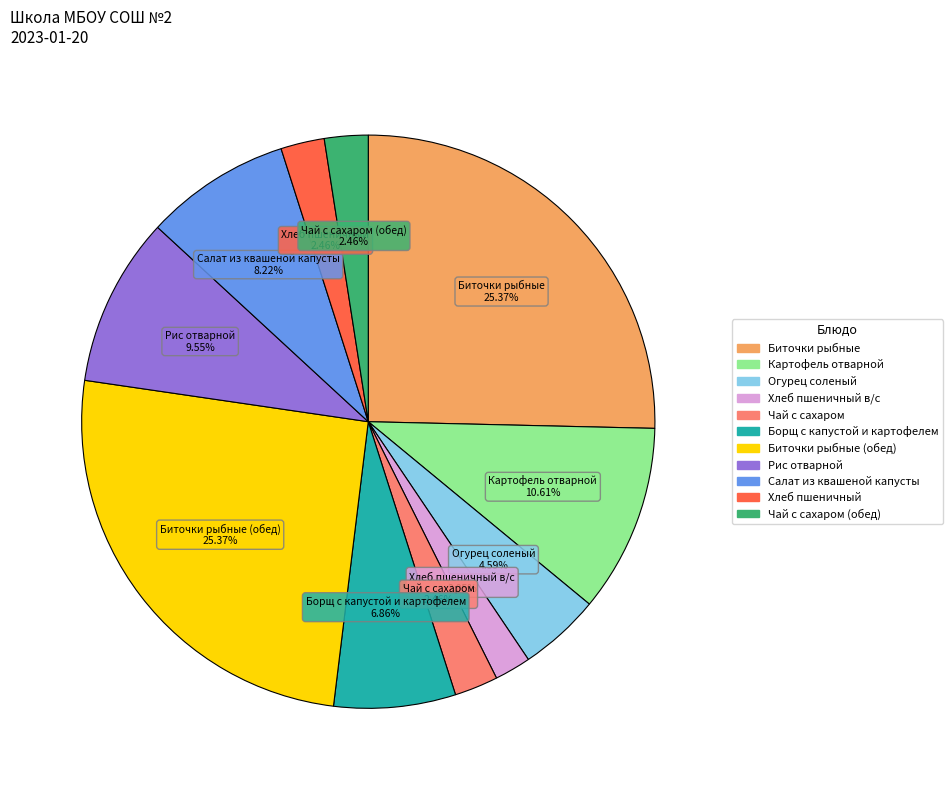

How many slices are in this pie chart?

11